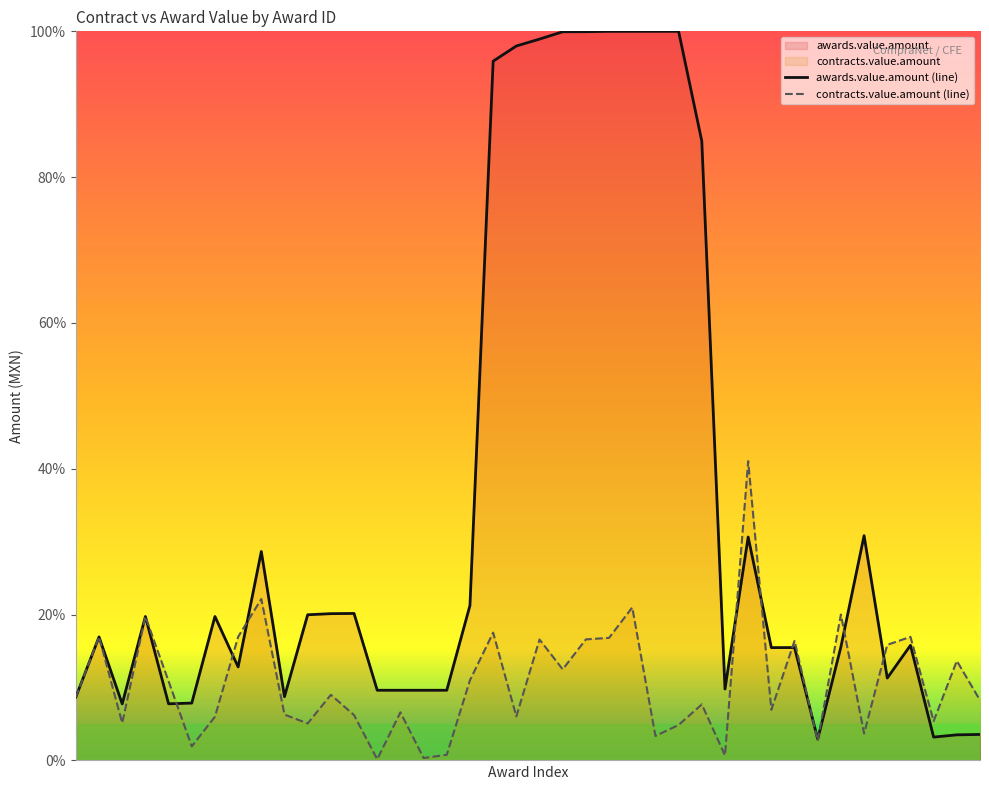

Which series has the largest total across all categories?

awards.value.amount (line)